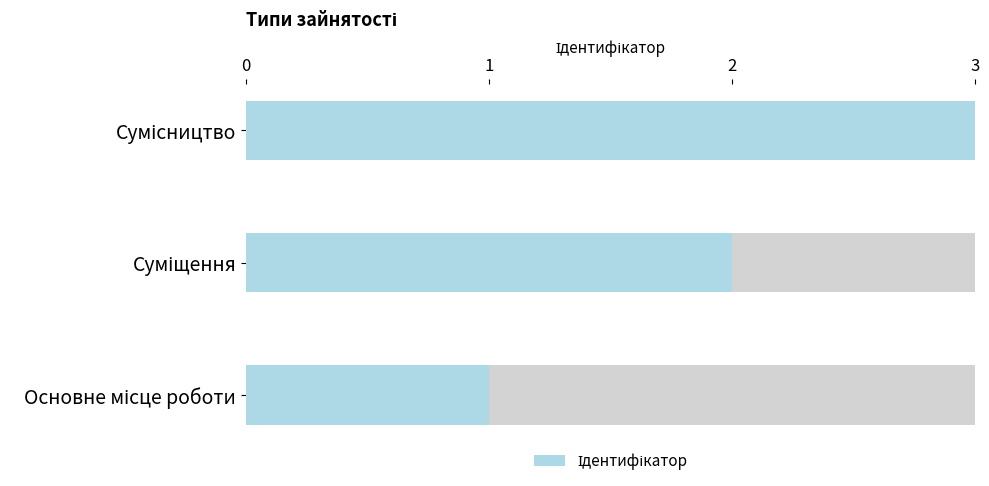

Reading right to left, what are all the values shown in this chart?

3	2	1